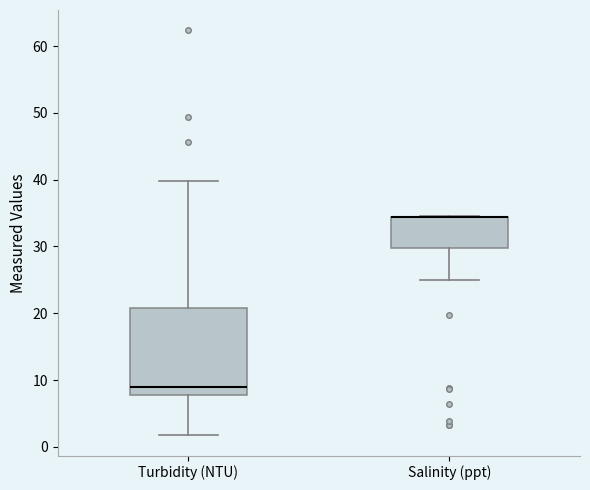

Reading left to right, transcribe this box plot: for each box, give where its median line is, the range the box spans, and where its two whiskers end, as read against the y-axis. The values are not printed on the chart, so give them approximately, as read against the axis.

Turbidity (NTU): median 9, box 8 to 21, whiskers 2 to 40
Salinity (ppt): median 34 (drawn on the box's upper edge), box 30 to 34, whiskers 25 to 34